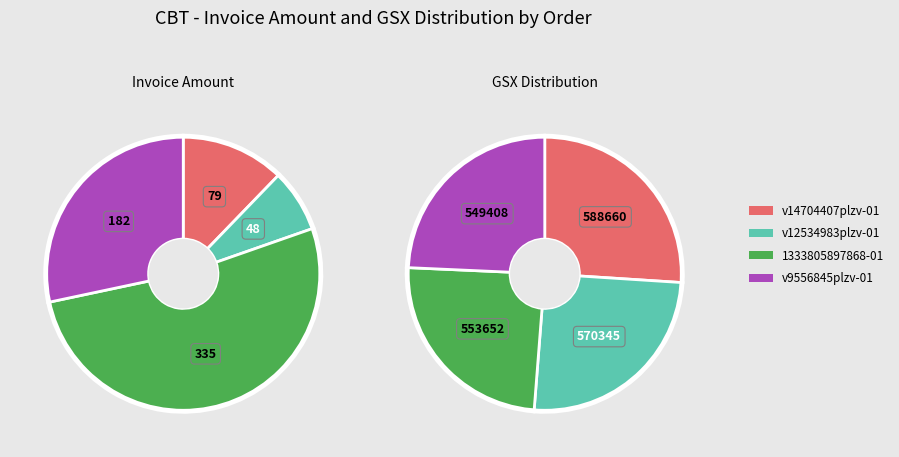

To the nearest percent, what is the average slice percentage?

25%